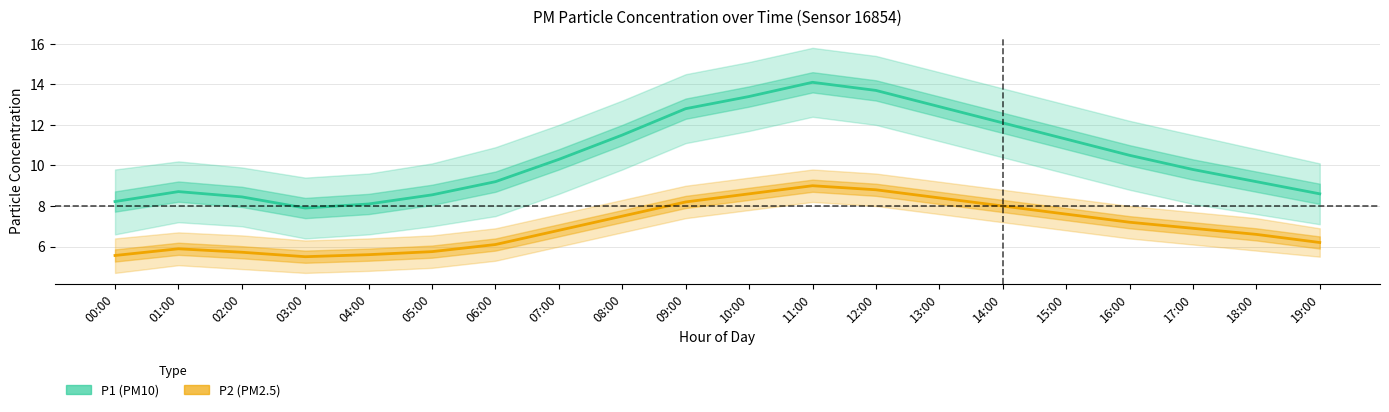

The value of P2 at 13:00 is 8.4. True or false?

True